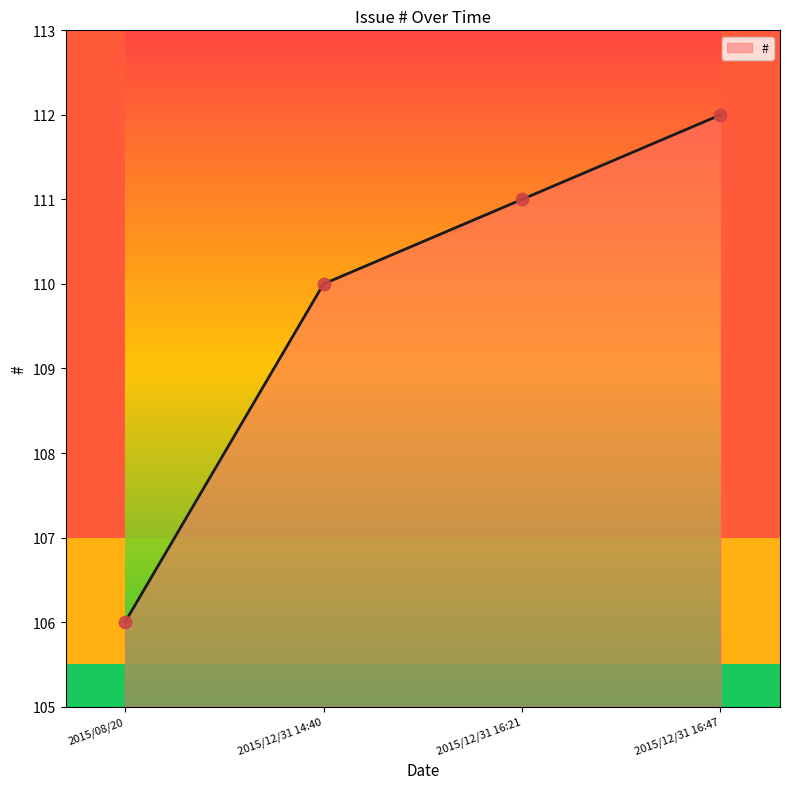

What is the ratio of the value at 2015/08/20 to the value at 2015/12/31 14:40?

1.0